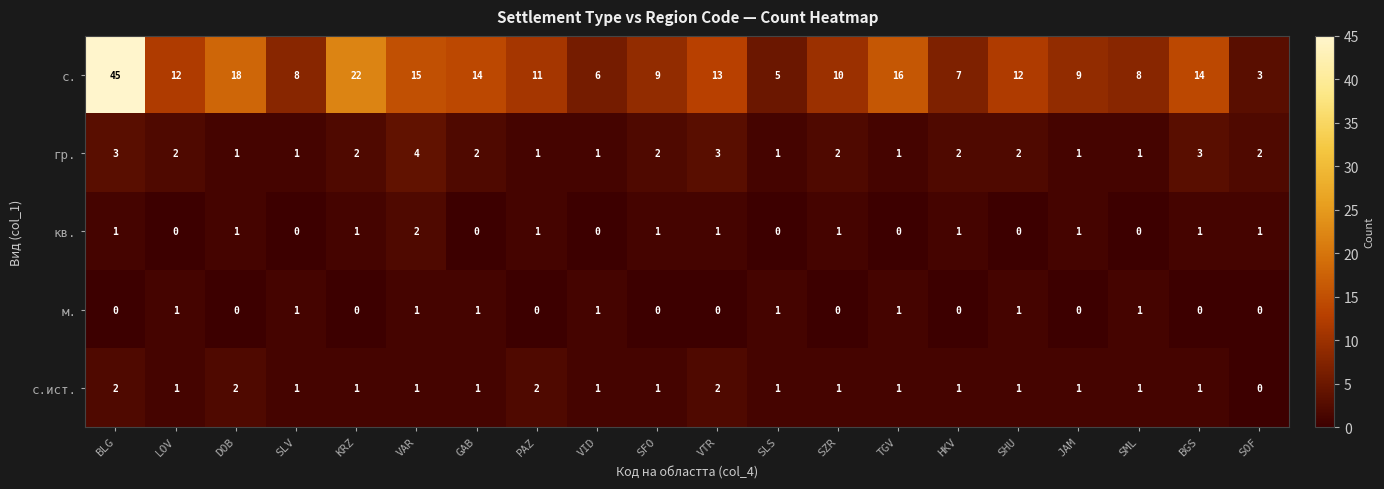

At which category is the sum across all series the highest?

BLG